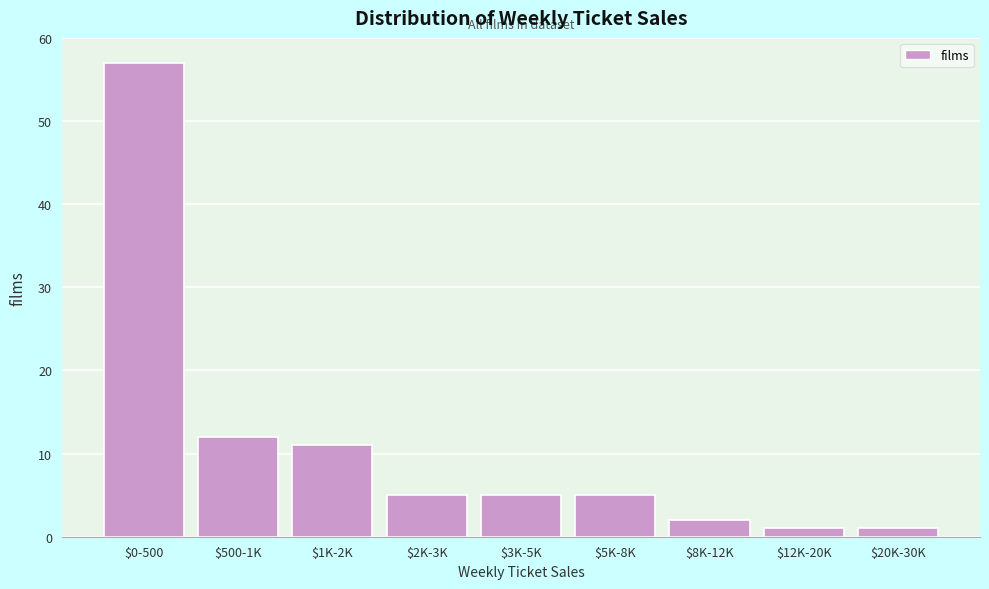

Reading right to left, what are all the values shown in this chart?

1	1	2	5	5	5	11	12	57